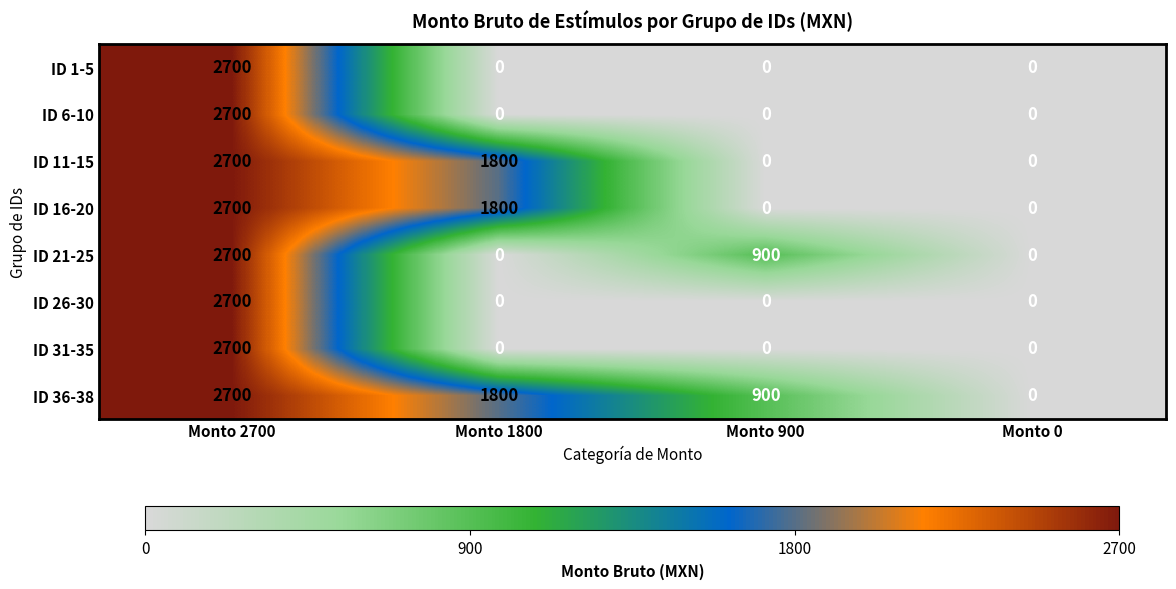

The value of ID 21-25 at Monto 2700 is 2700. True or false?

True